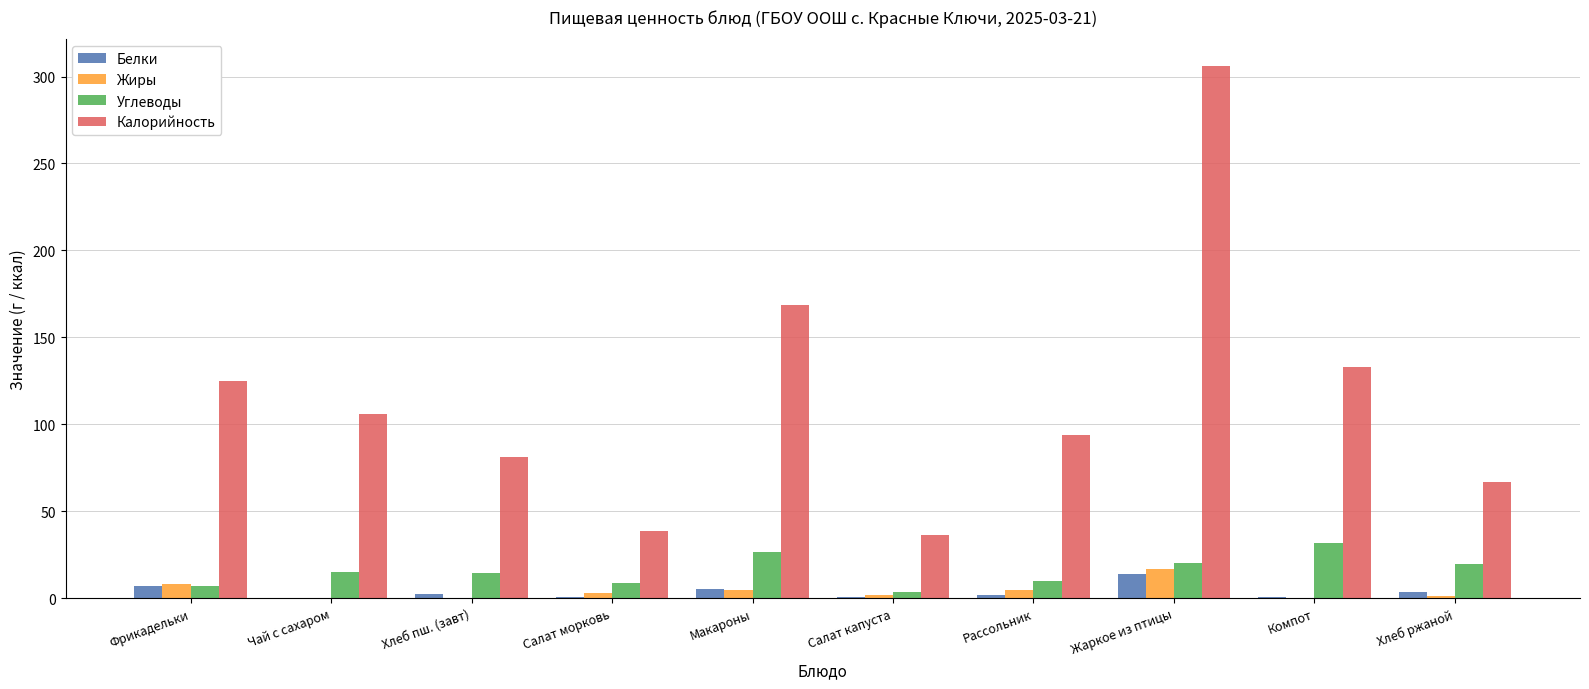

What is the greatest value displayed?

306.1